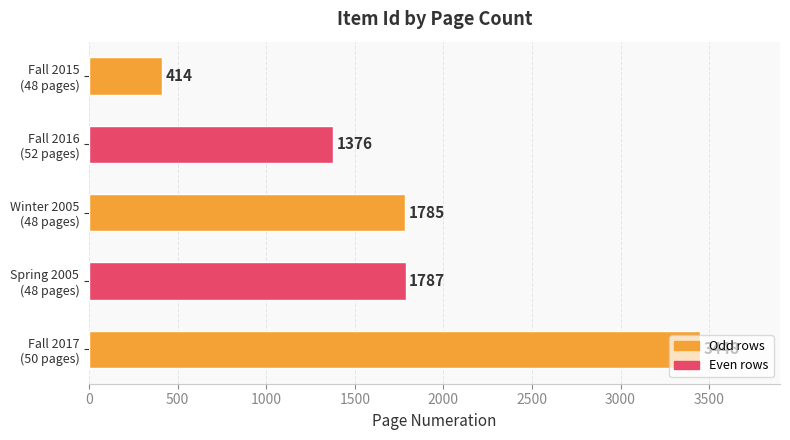

What is the difference between the maximum and minimum values?

3034